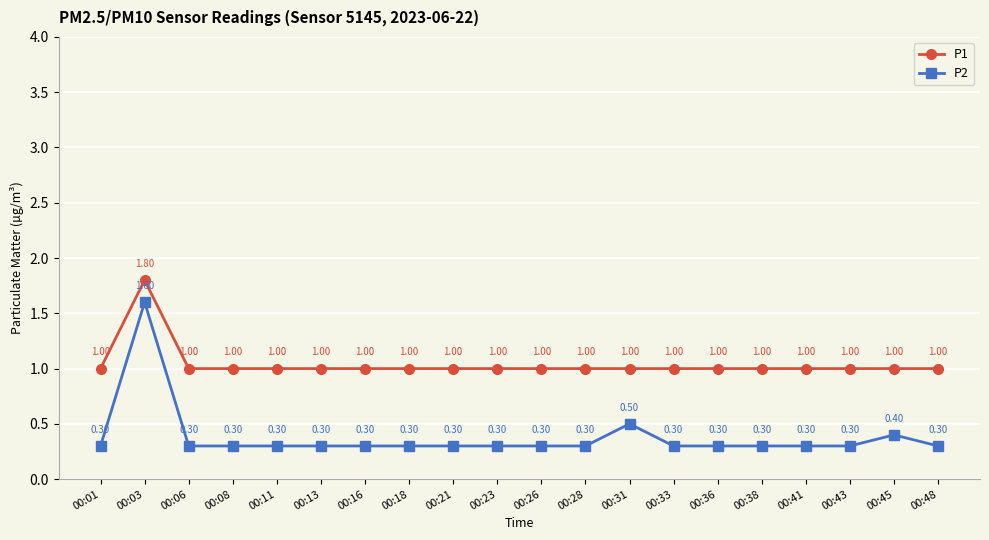

True or false: P2 and P1 intersect in this chart.

False